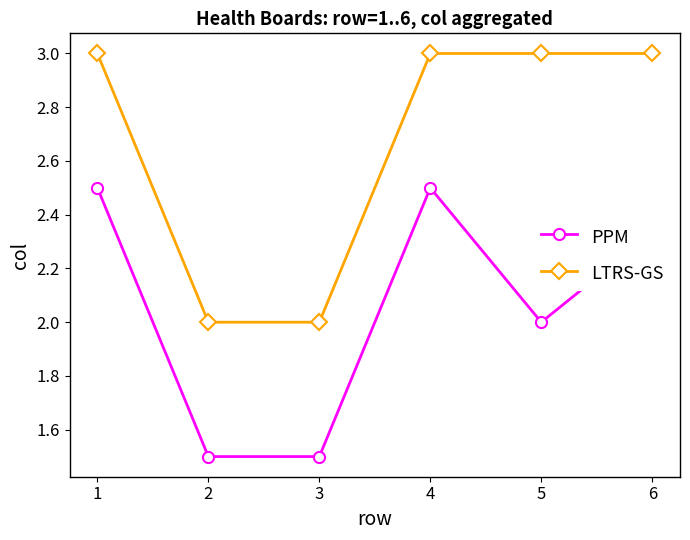

Which series has the largest total across all categories?

LTRS-GS